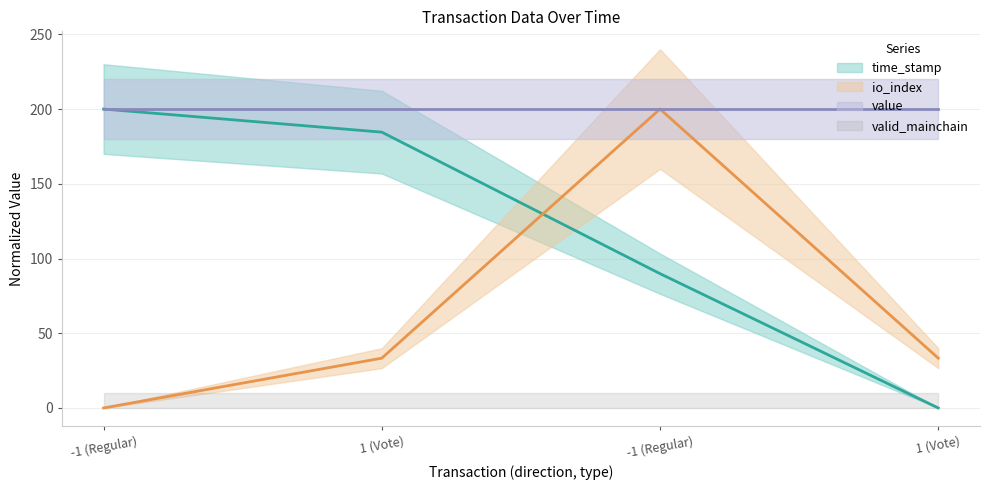

True or false: io_index has a value of 33.3 at 1 (Vote).

True